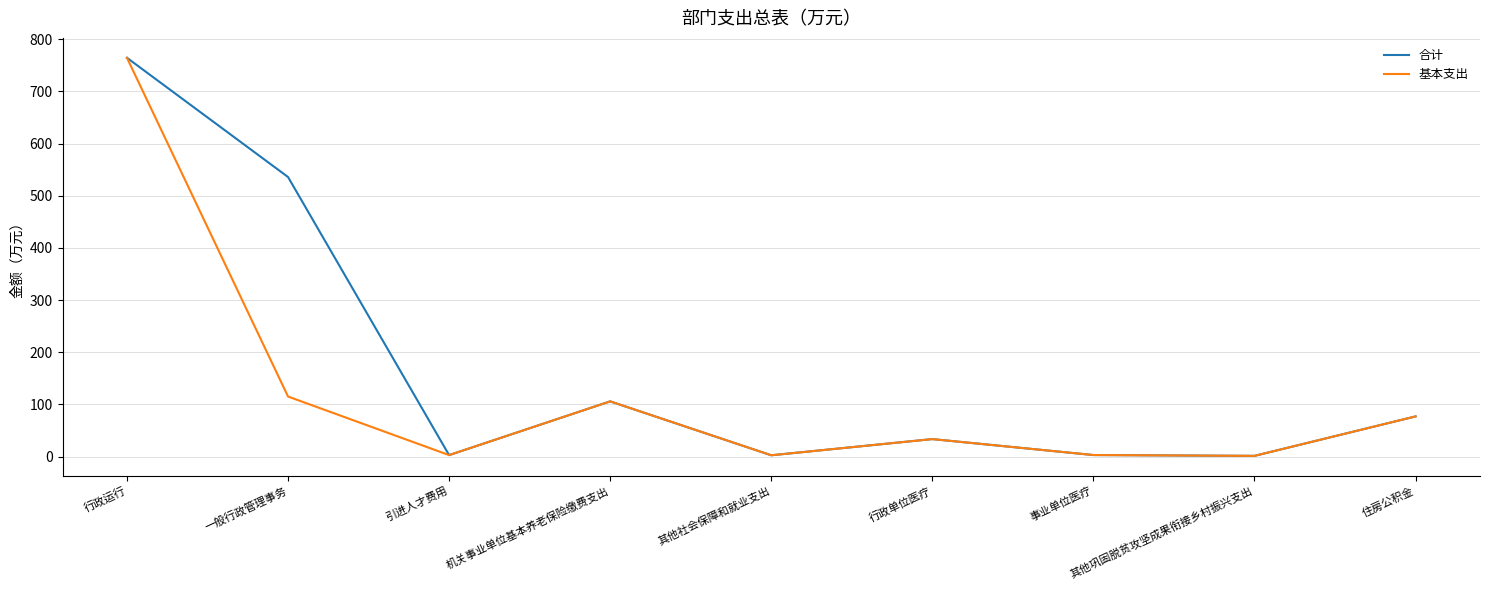

What is the highest value of the 合计 series?

764.3